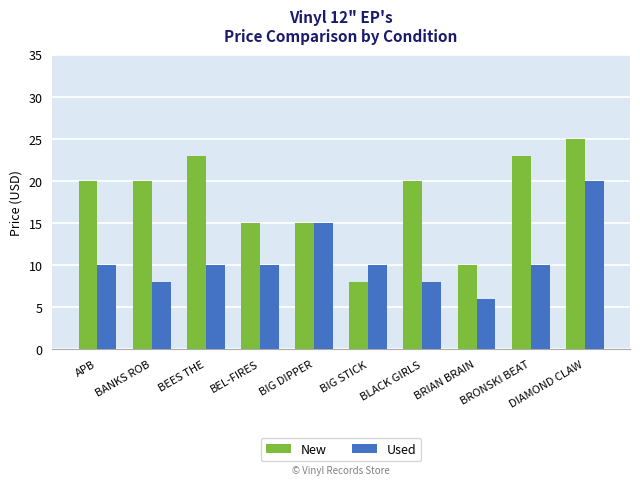

How many values in the New series exceed 19?

6